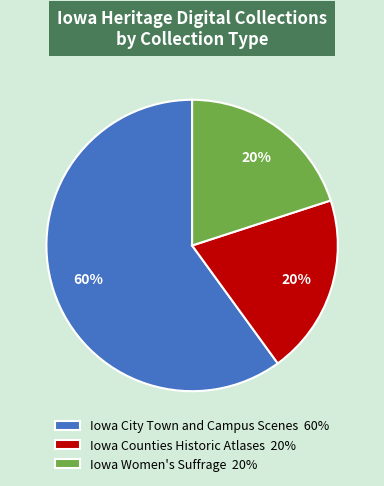

How many segments does this pie chart have?

3